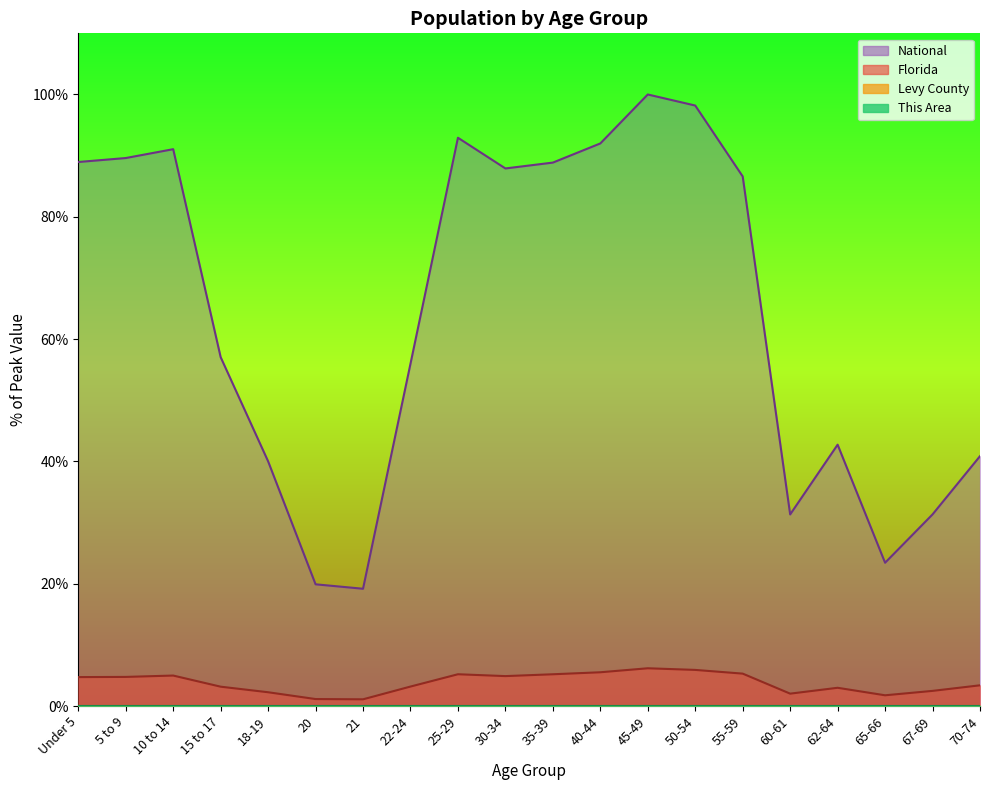

Which series changed the most between 20 and 62-64?

National